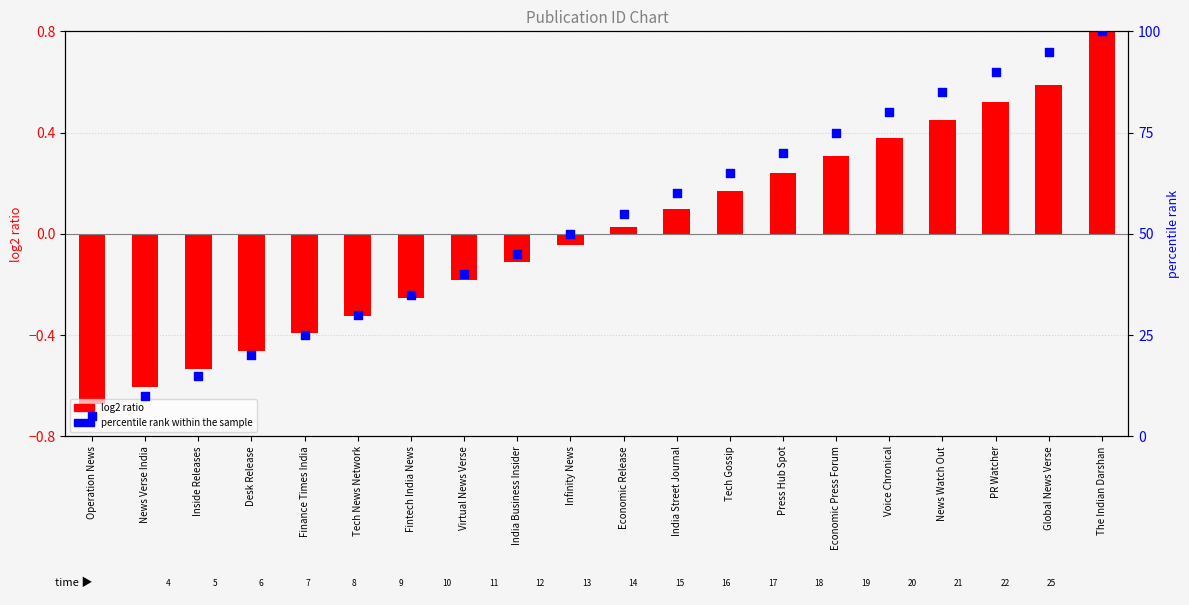

At how many categories does at least one series exceed 35?

13